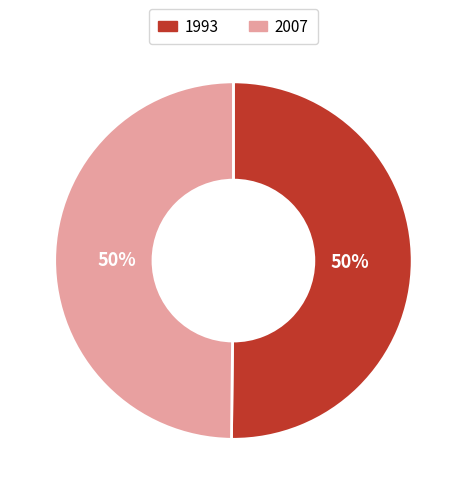

What percentage is the 1993 slice, to the nearest percent?

50%